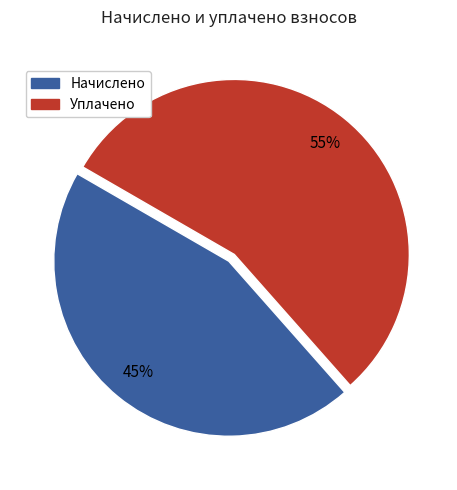

To the nearest percent, what is the average slice percentage?

50%